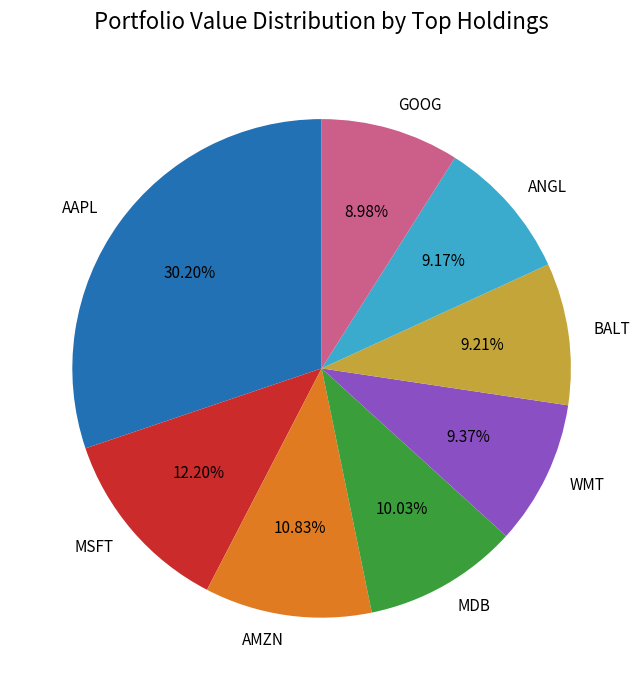

True or false: MDB accounts for 5% of the total.

False